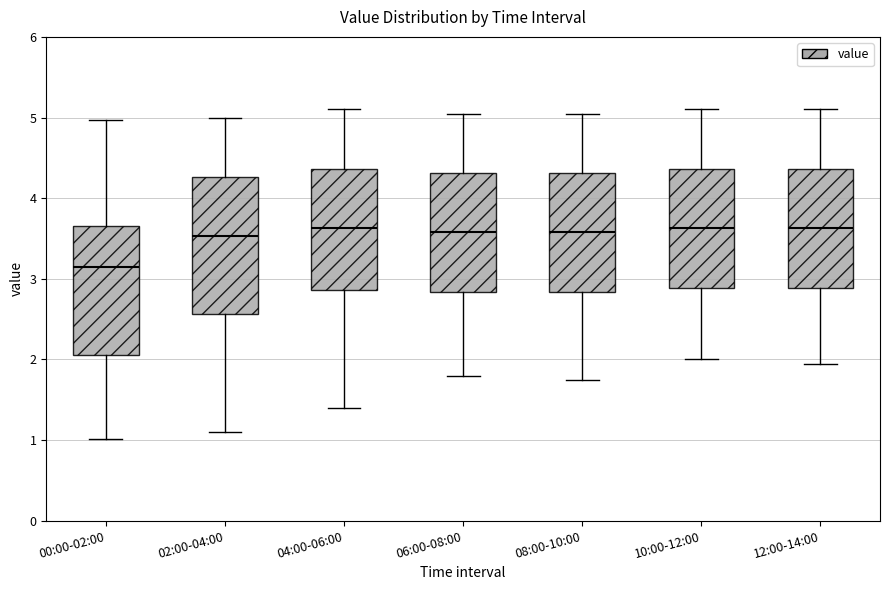

Reading left to right, transcribe this box plot: for each box, give where its median line is, the range the box spans, and where its two whiskers end, as read against the y-axis. The values are not printed on the chart, so give them approximately, as read against the axis.

00:00-02:00: median 3.2, box 2.1 to 3.7, whiskers 1.0 to 5.0
02:00-04:00: median 3.5, box 2.6 to 4.3, whiskers 1.1 to 5.0
04:00-06:00: median 3.6, box 2.9 to 4.4, whiskers 1.4 to 5.1
06:00-08:00: median 3.6, box 2.8 to 4.3, whiskers 1.8 to 5.1
08:00-10:00: median 3.6, box 2.8 to 4.3, whiskers 1.8 to 5.1
10:00-12:00: median 3.6, box 2.9 to 4.4, whiskers 2.0 to 5.1
12:00-14:00: median 3.6, box 2.9 to 4.4, whiskers 2.0 to 5.1